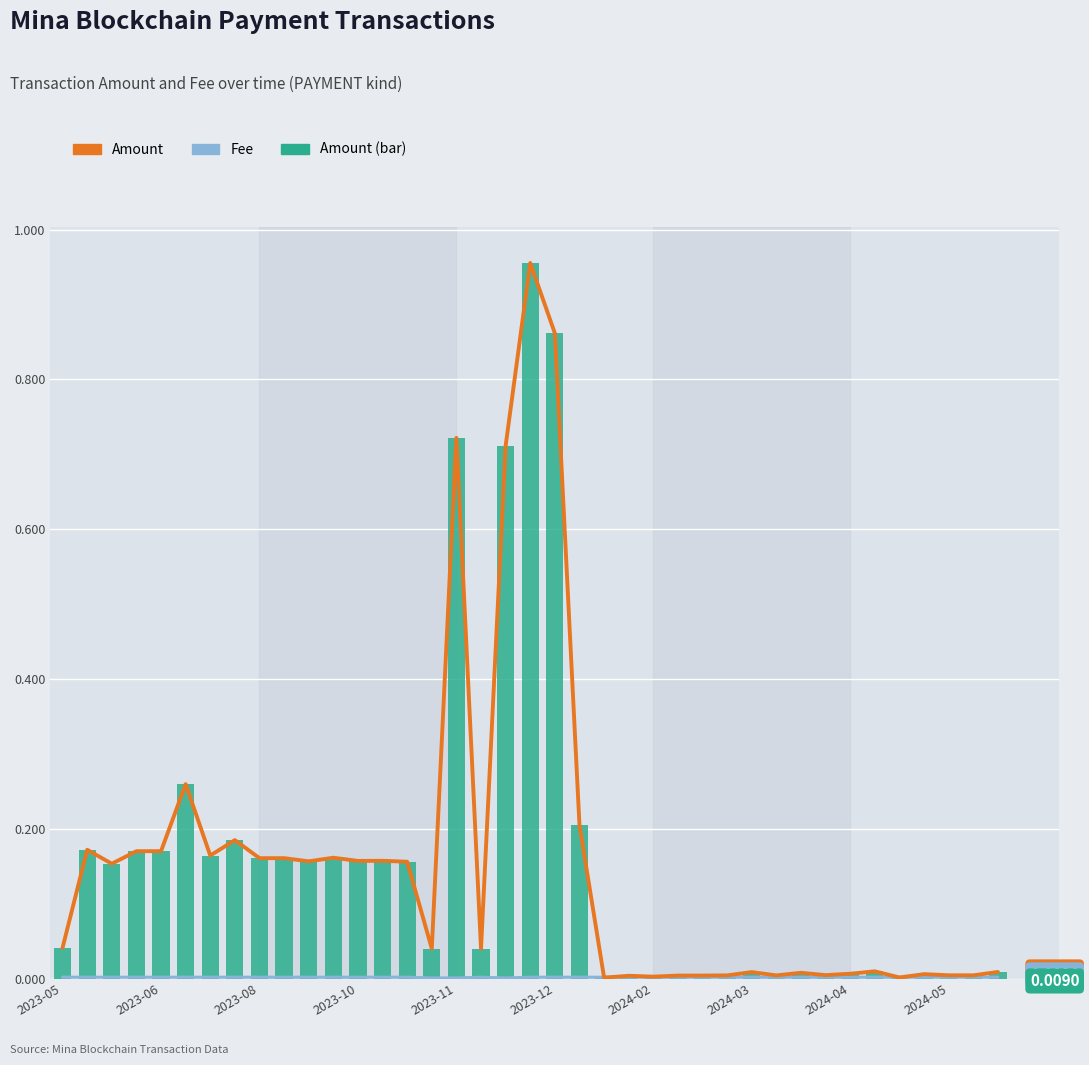

List the labels in order of Amount value, smallest first.

22, 34, 24, 23, 25, 26, 29, 27, 37, 36, 31, 35, 32, 30, 28, 38, 33, 17, 15, 2023-05, 2023-08, 14, 10, 12, 13, 2024-04, 2024-05, 11, 2024-02, 2023-10, 2023-11, 2023-06, 2024-03, 21, 2023-12, 18, 16, 20, 19